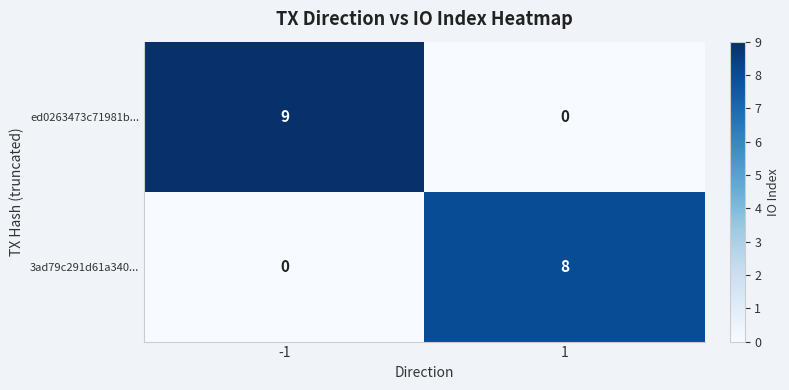

What is the highest value of the ed0263473c71981b... series?

9